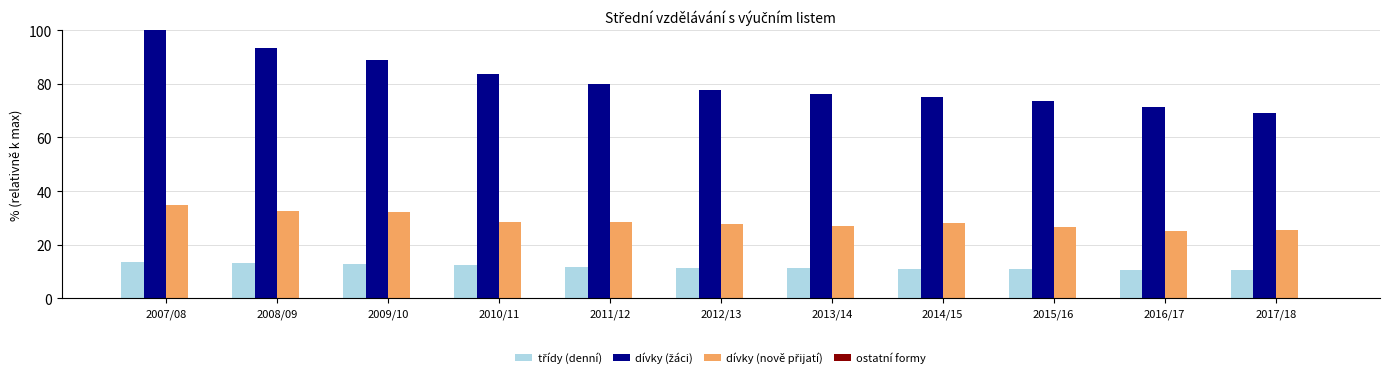

Does the chart contain stacked bars?

No